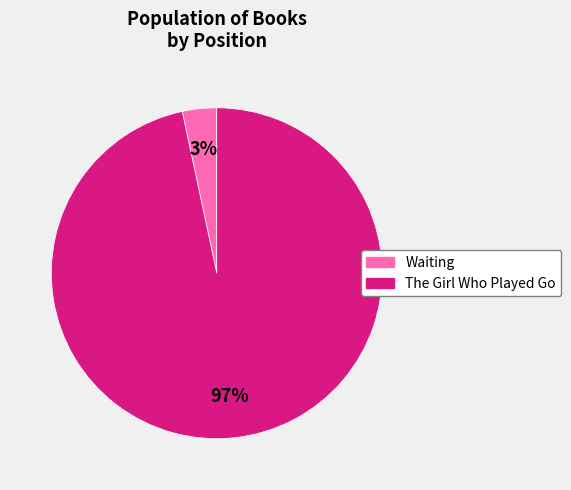

Is there any slice that represents more than half of the pie?

Yes